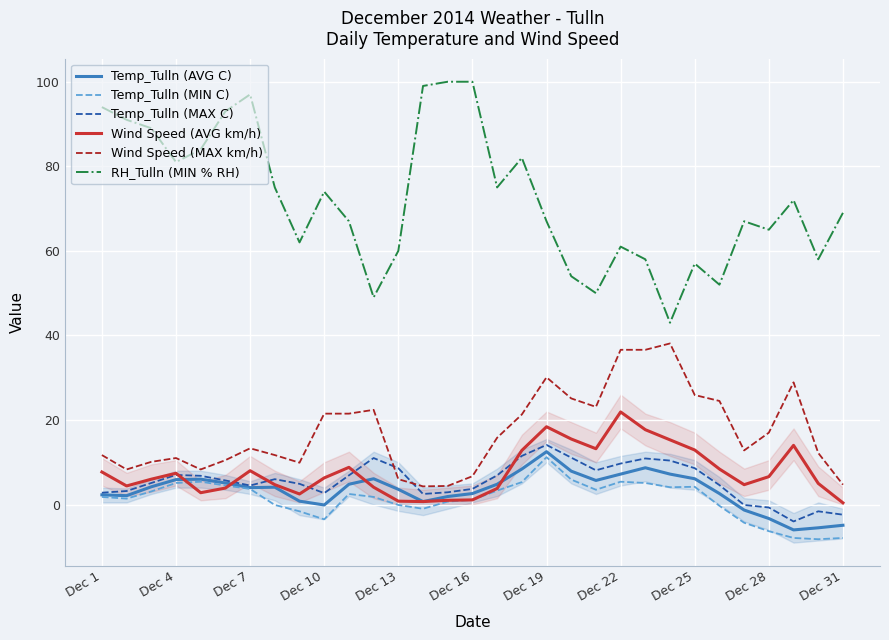

True or false: Temp_Tulln (MAX C) and Temp_Tulln (MIN C) intersect in this chart.

False